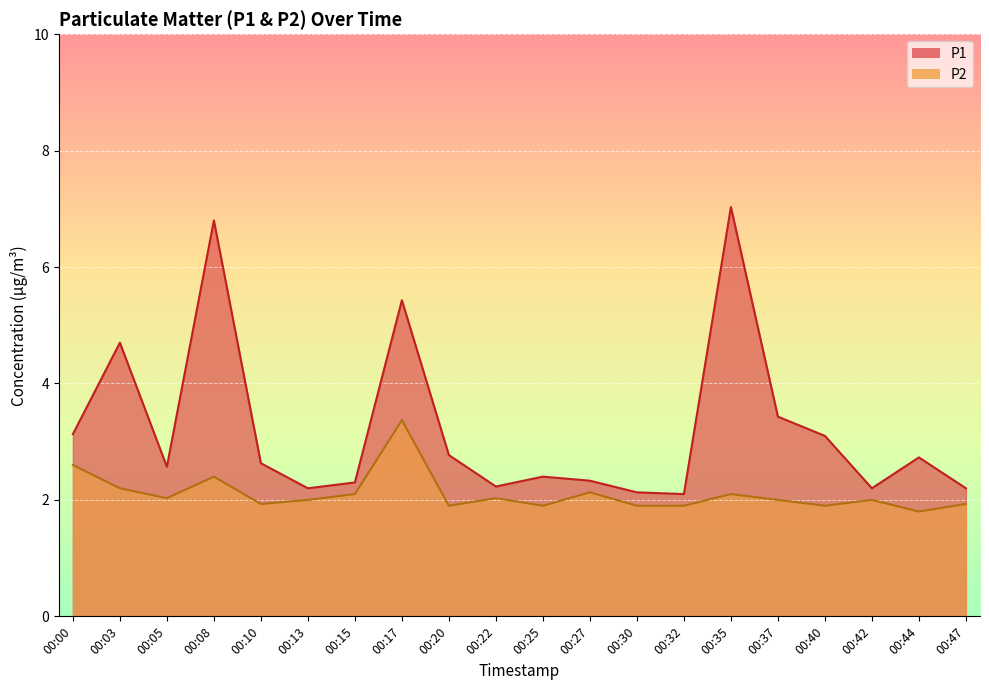

Which category has the lowest value in the P1 series?

00:32